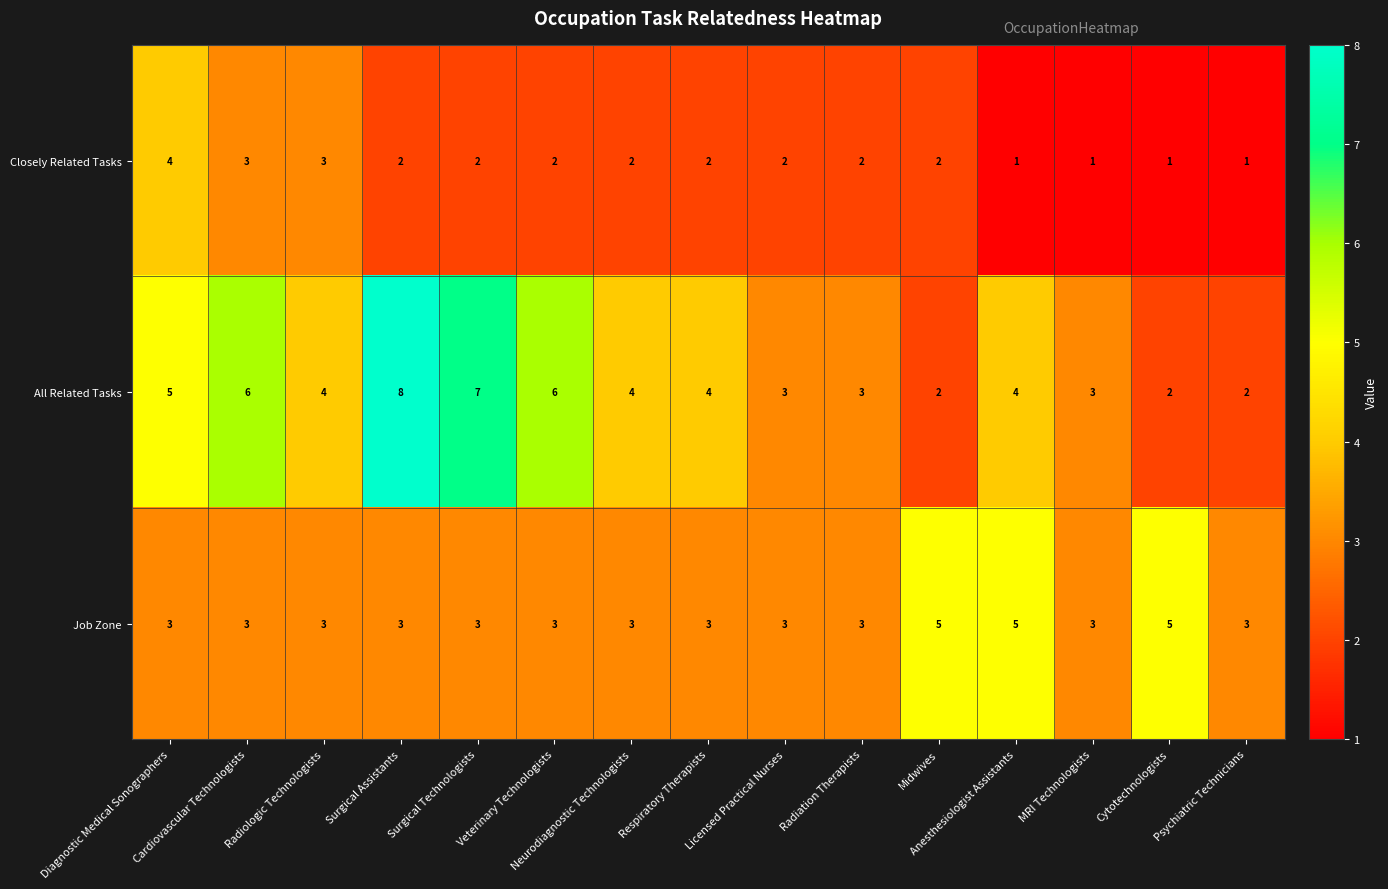

What is the difference between the second highest and minimum values in the All Related Tasks series?

5